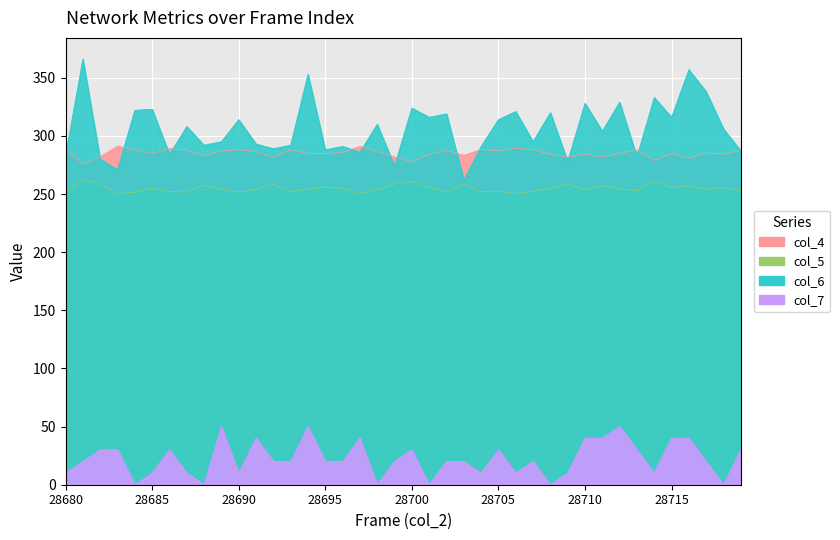

The col_5 series shows 251.6 at 28687. True or false?

True